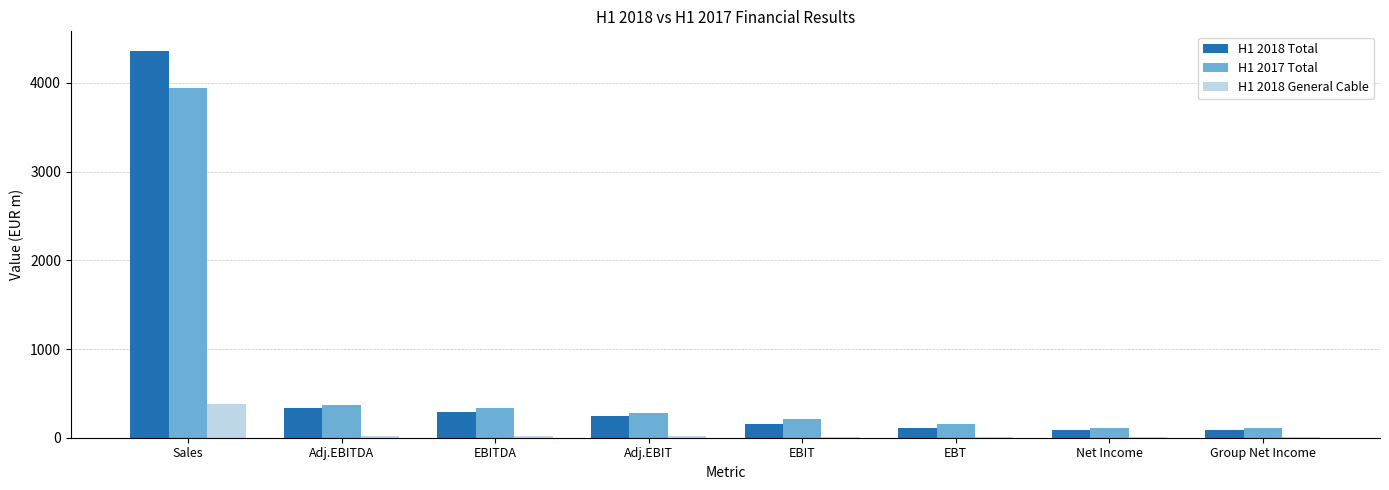

The H1 2018 Total series shows 76 at Adj.EBITDA. True or false?

False